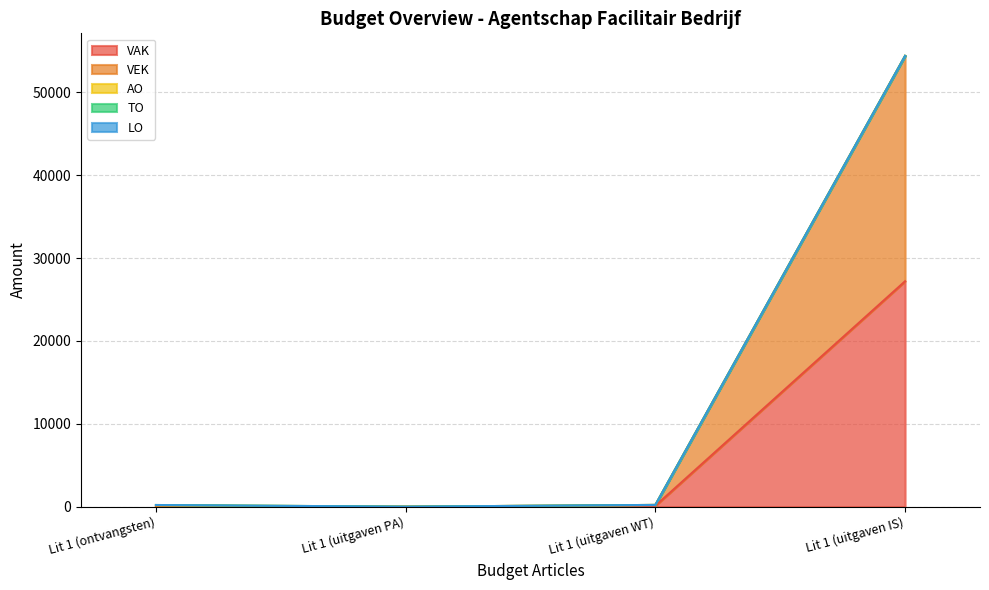

True or false: VAK has a value of 0 at Lit 1 (ontvangsten).

True